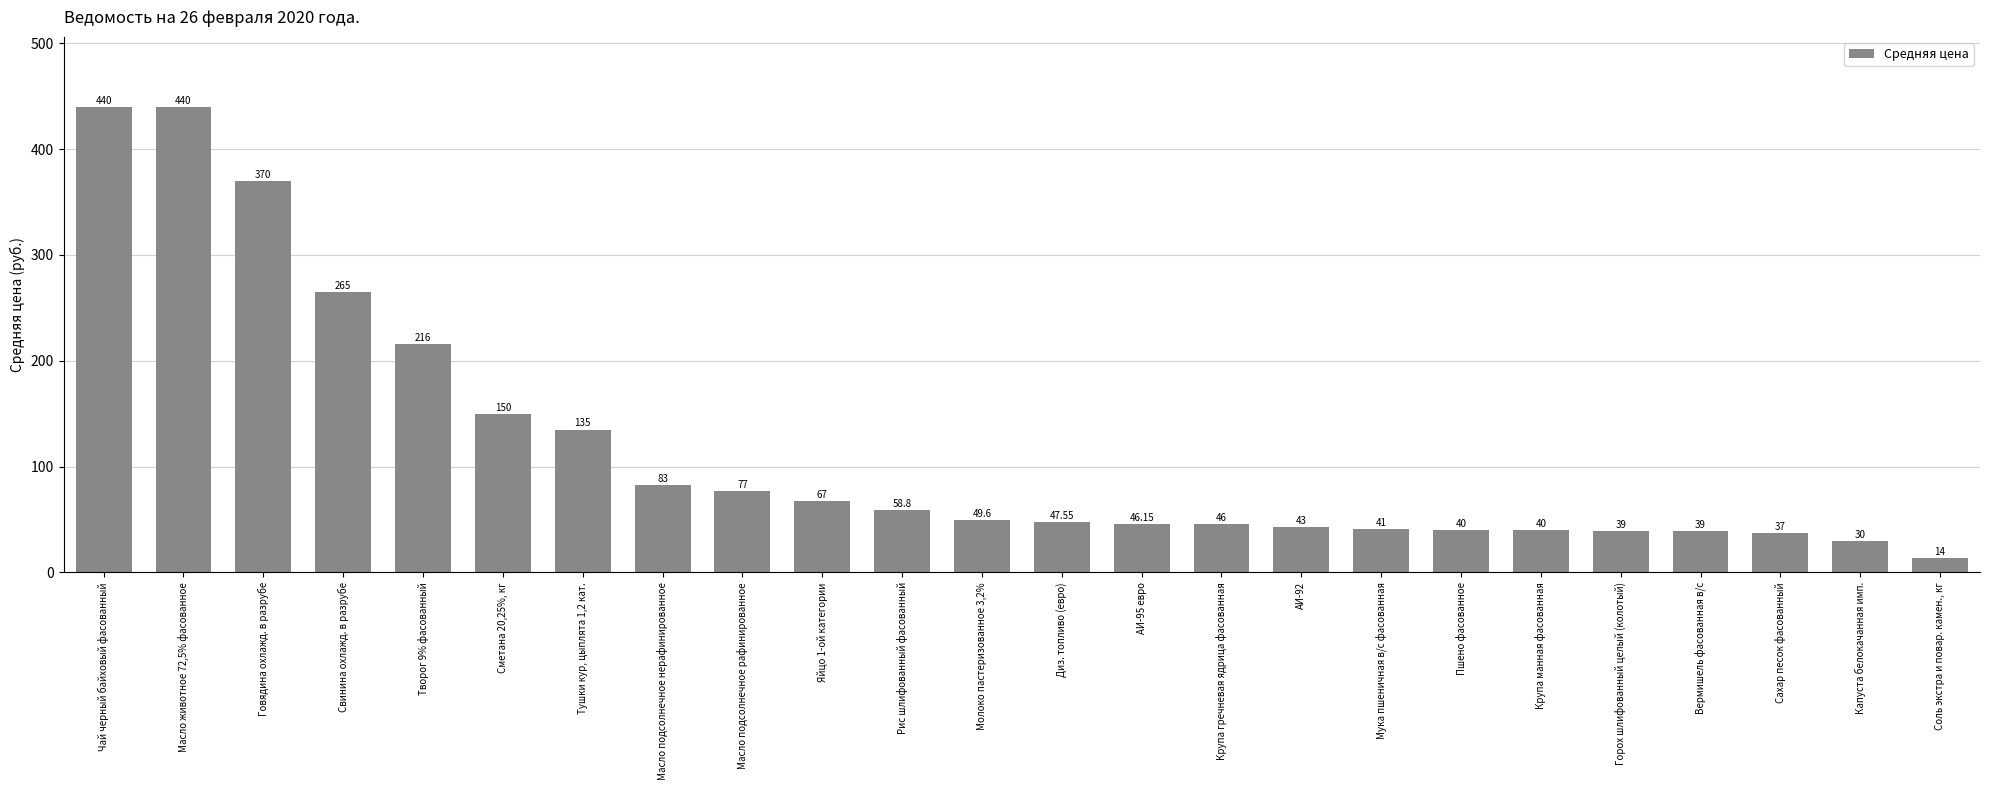

At which label does the data first exceed 49?

Чай черный байховый фасованный